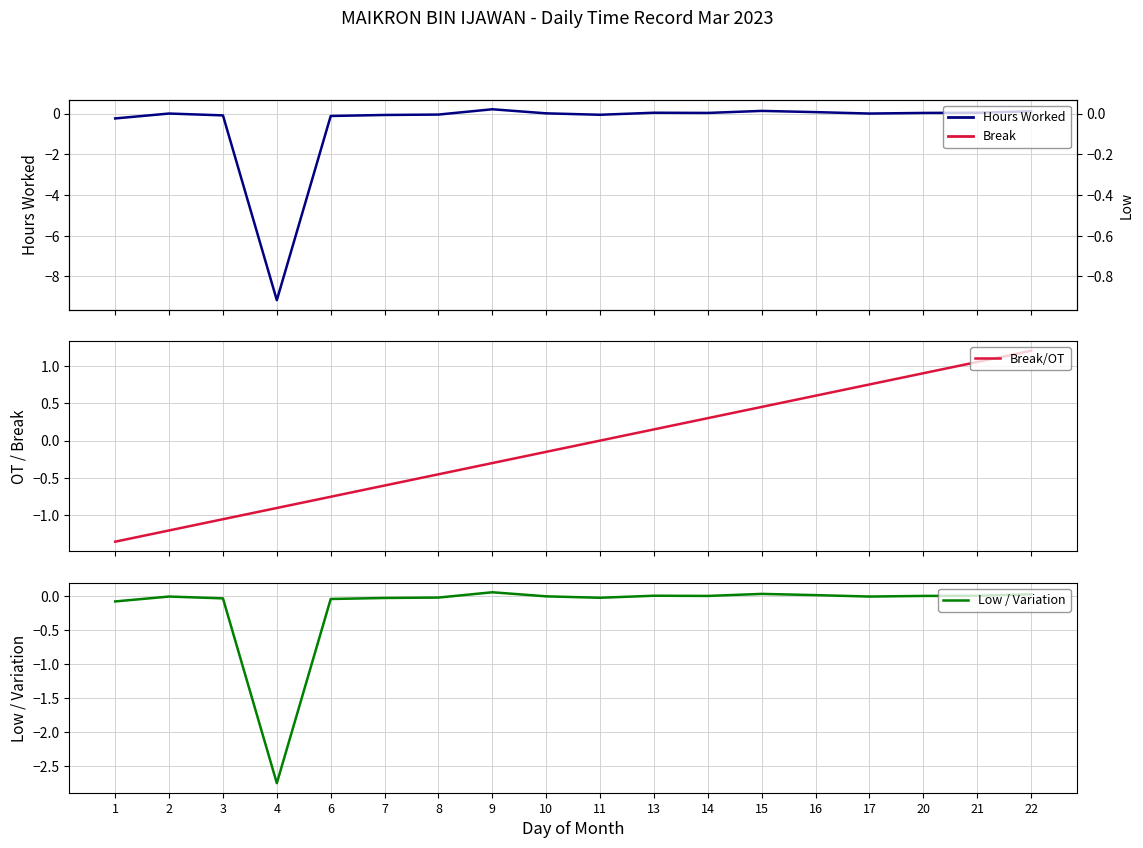

Where do Low / Variation and Break/OT first cross each other?

3 and 4